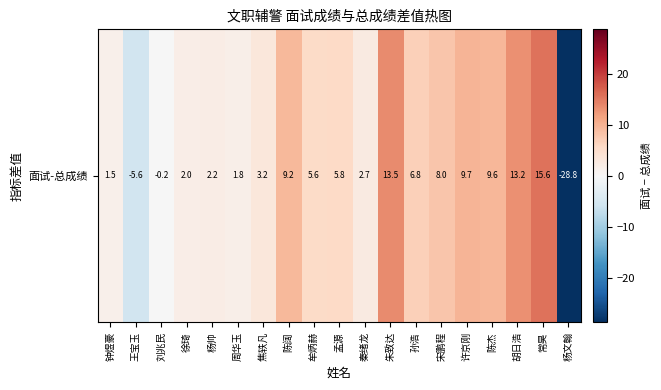

What is the change in value from 杨帅 to 秦绪龙?

+0.5